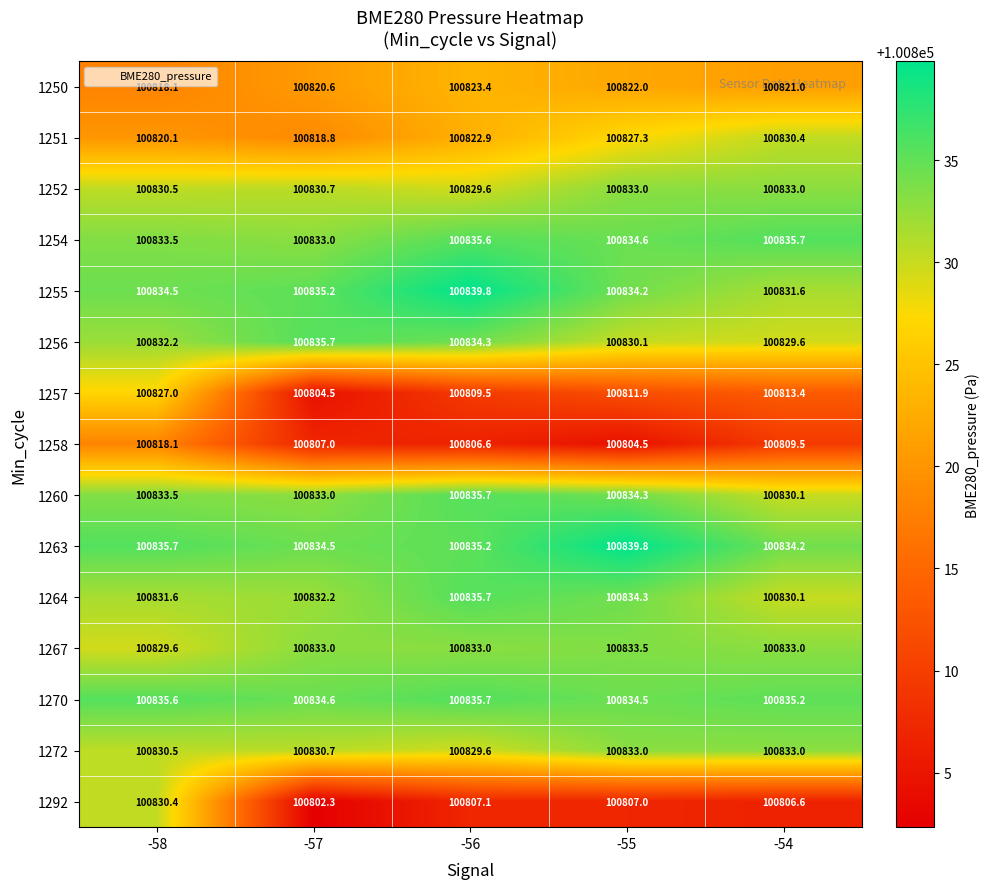

The value of 1256 at -55 is 52644.6. True or false?

False